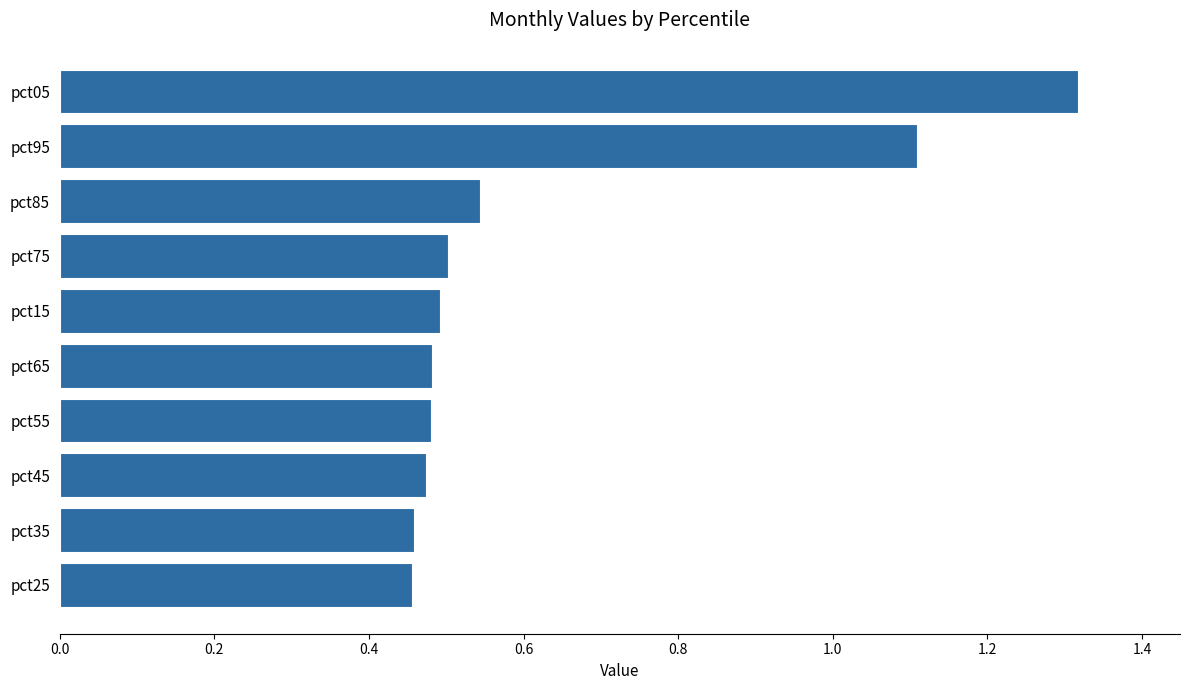

Approximately how many times larger is the value at pct35 compared to pct05?

0.3